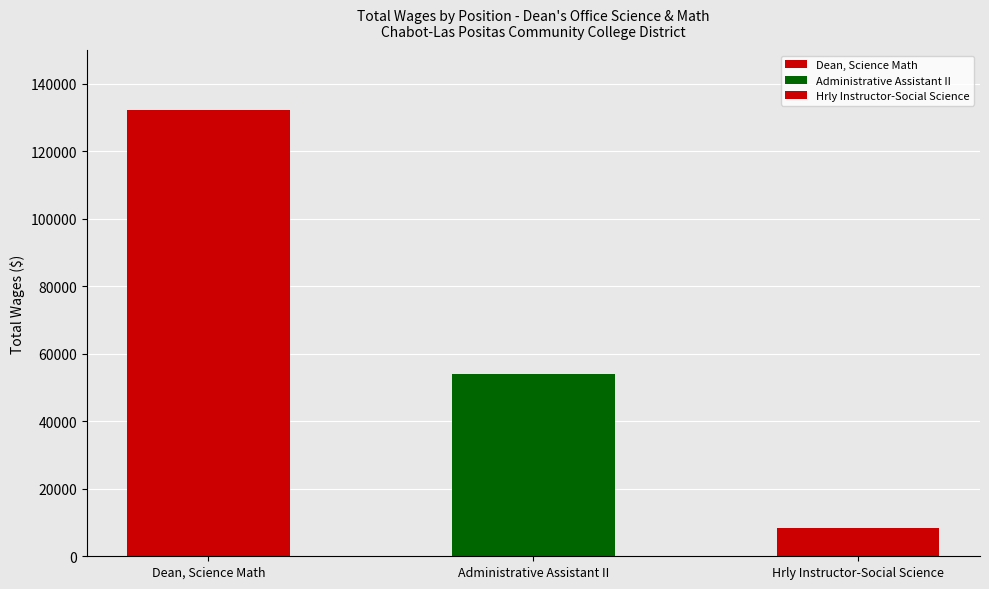

What is the change in value from Dean, Science Math to Administrative Assistant II?

-78098